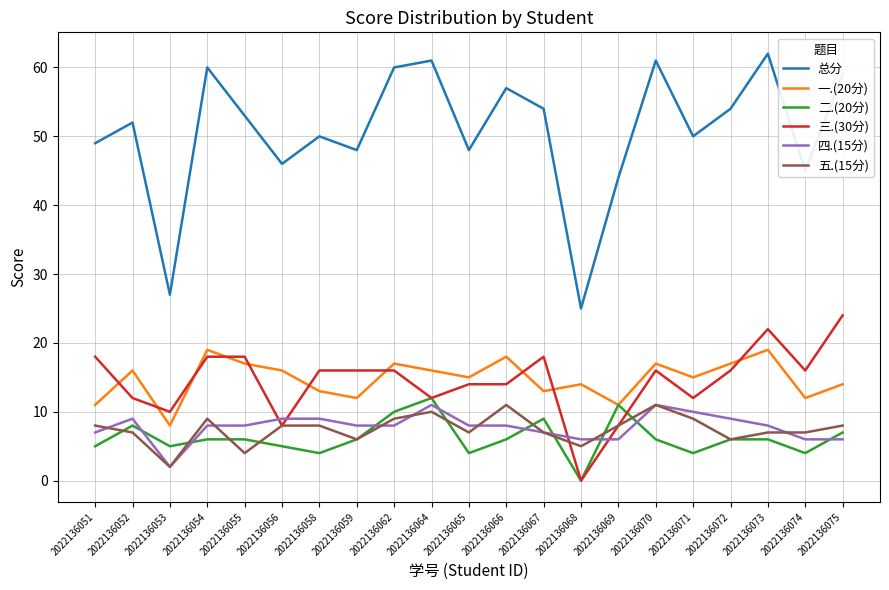

Count the number of data series in this chart.

6